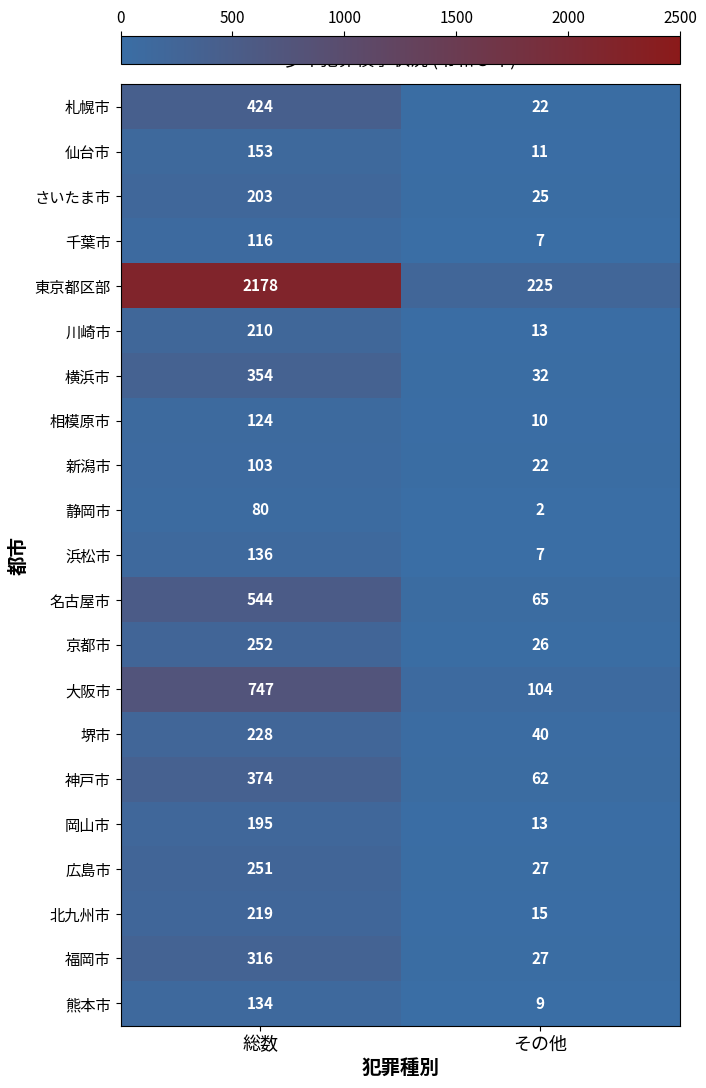

What is the highest value of the 浜松市 series?

136